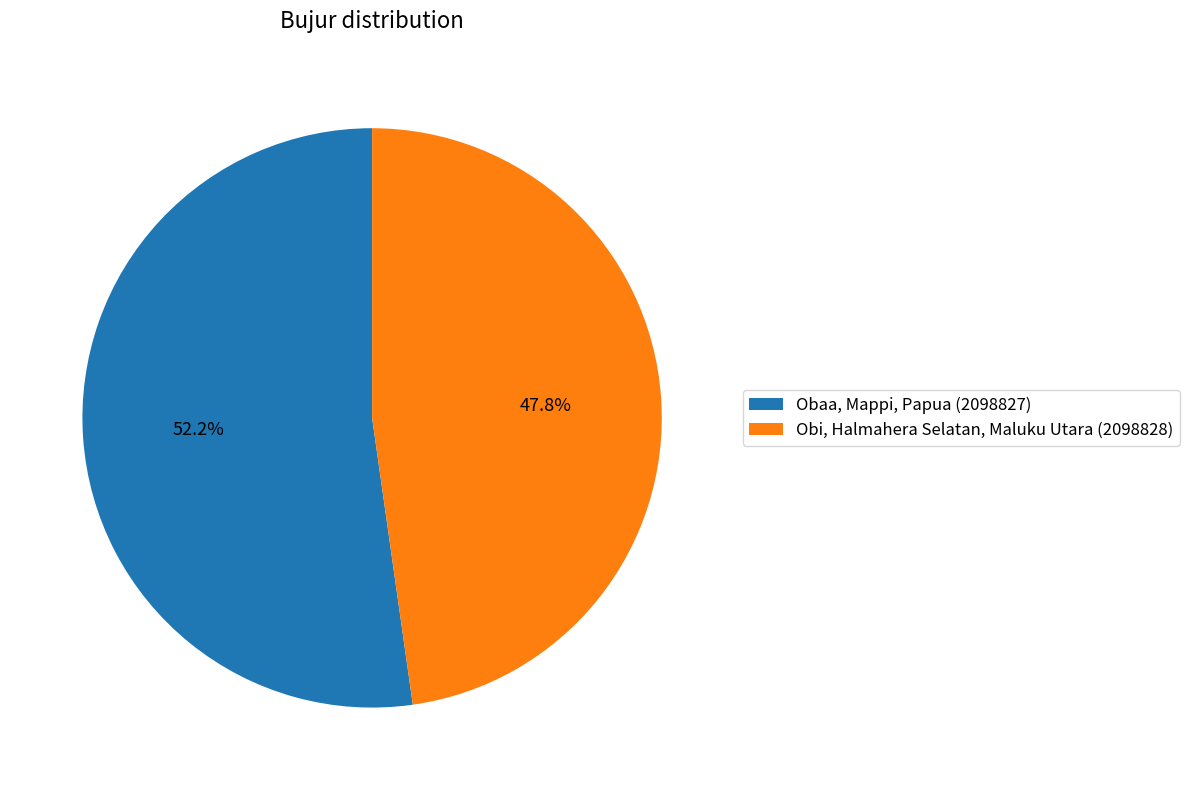

To the nearest percent, what is the average slice percentage?

50%